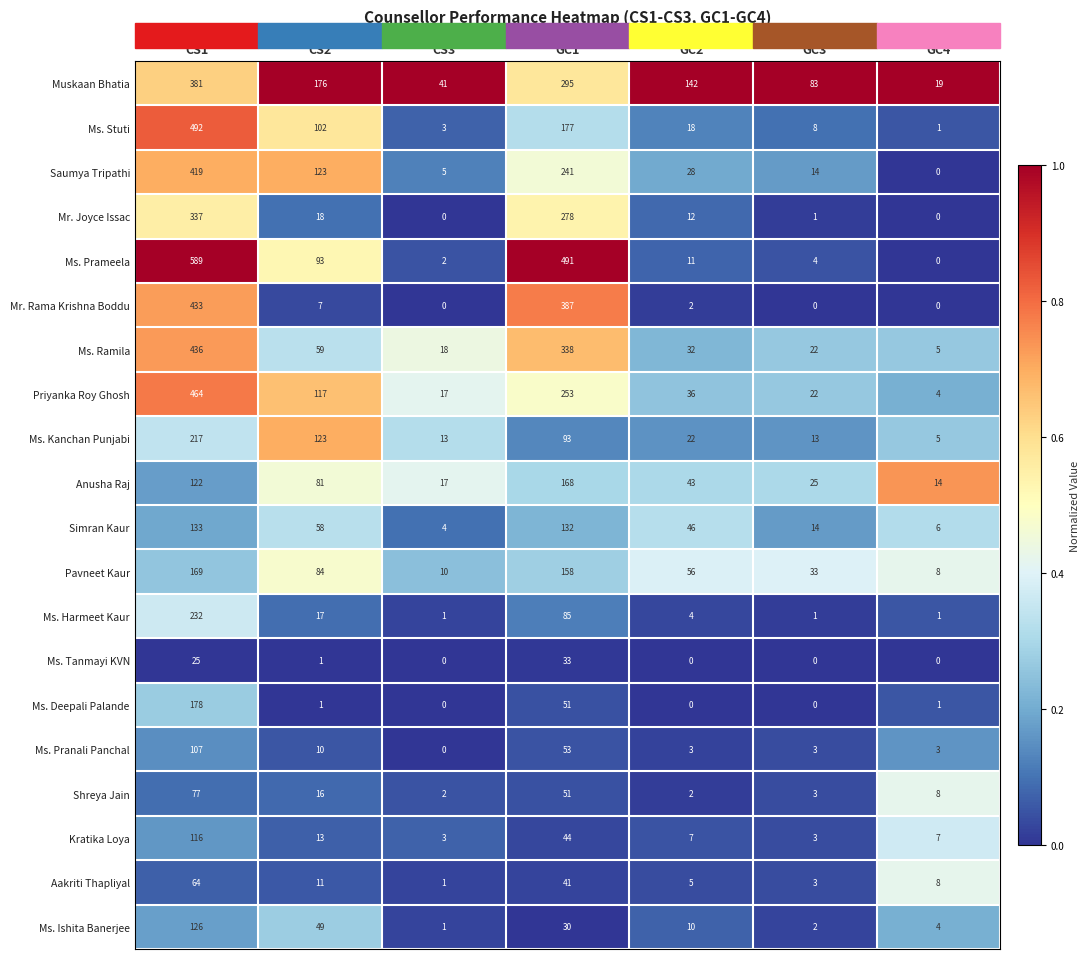

What is the total value across all series at GC4?

94